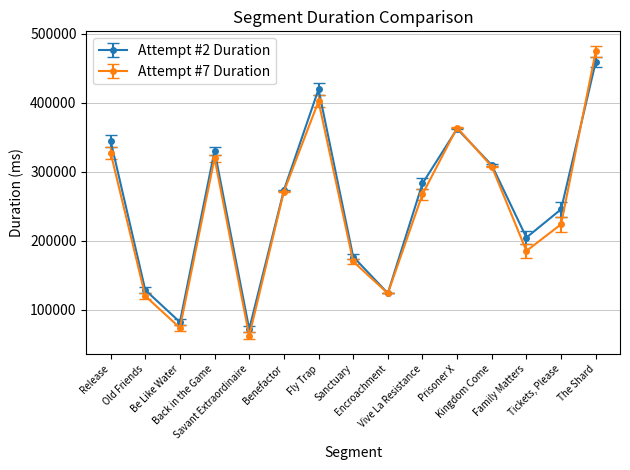

Rank the series at Be Like Water from highest to lowest value.

Attempt #2 Duration, Attempt #7 Duration